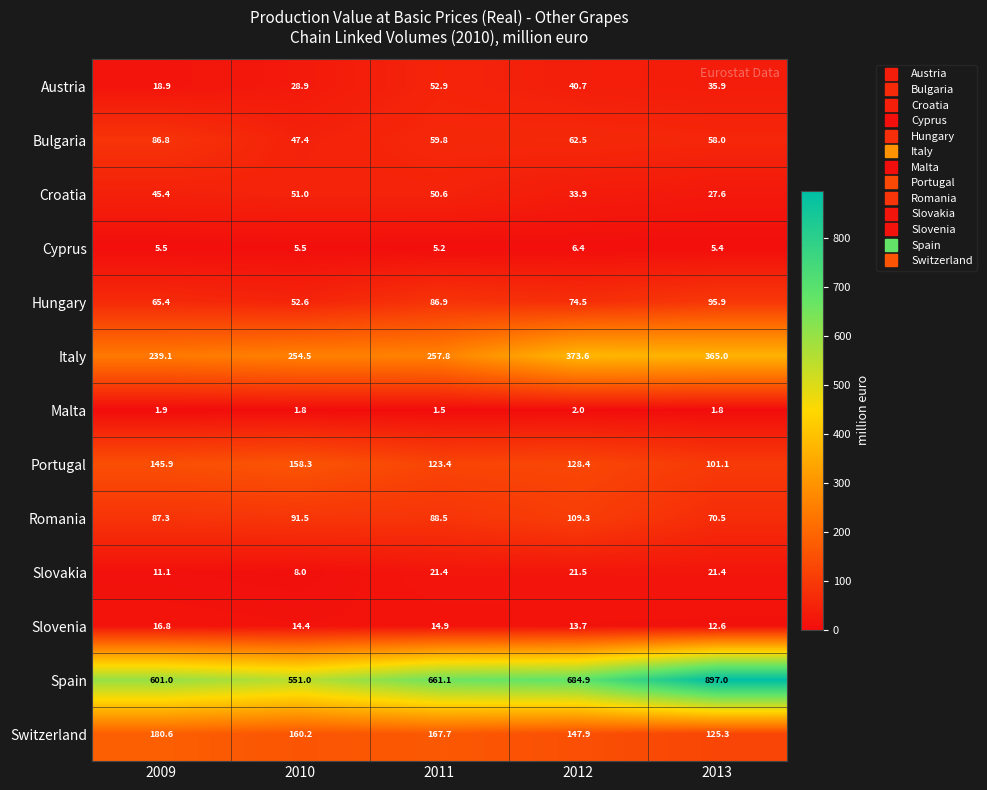

What is the total value across all series at 2012?

1699.3